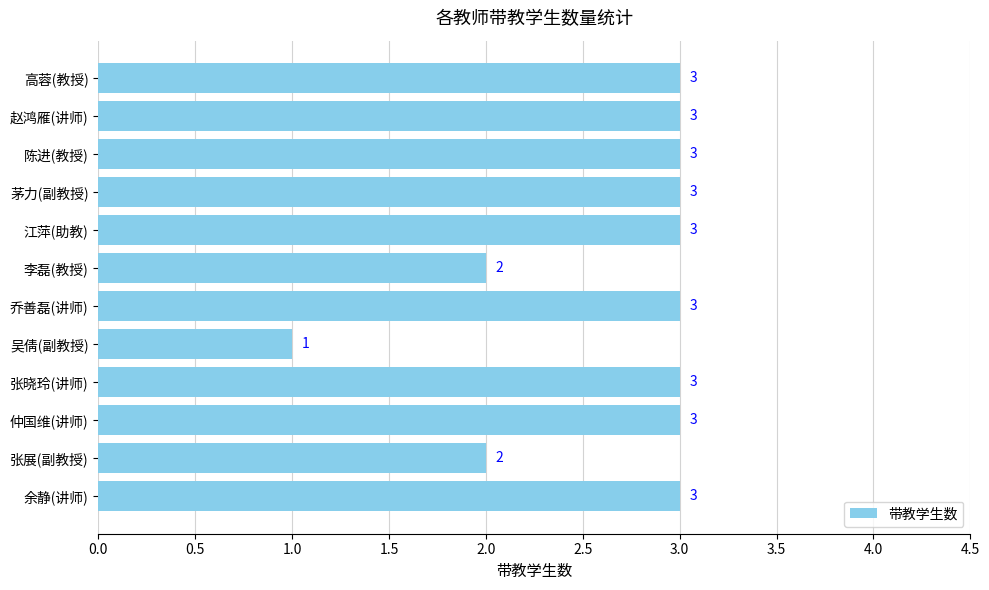

How many values are below 3?

3